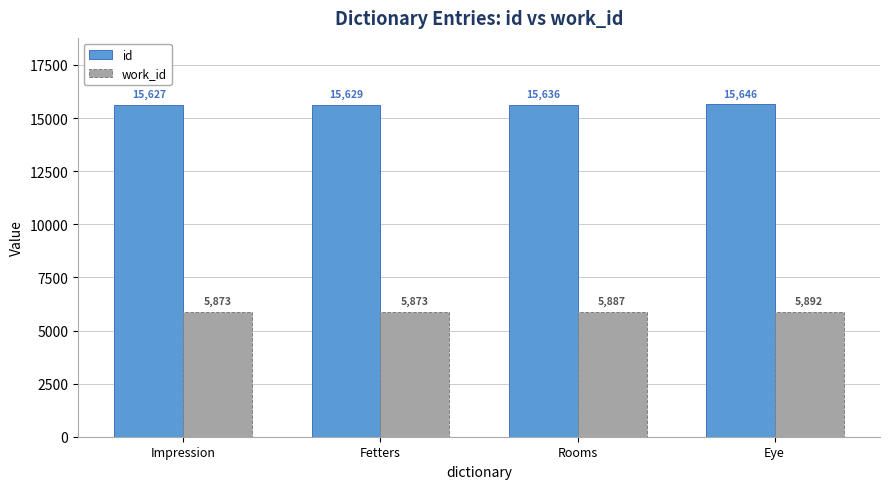

Reading right to left, transcribe all the data shown in this chart.

id: 15646	15636	15629	15627
work_id: 5892	5887	5873	5873